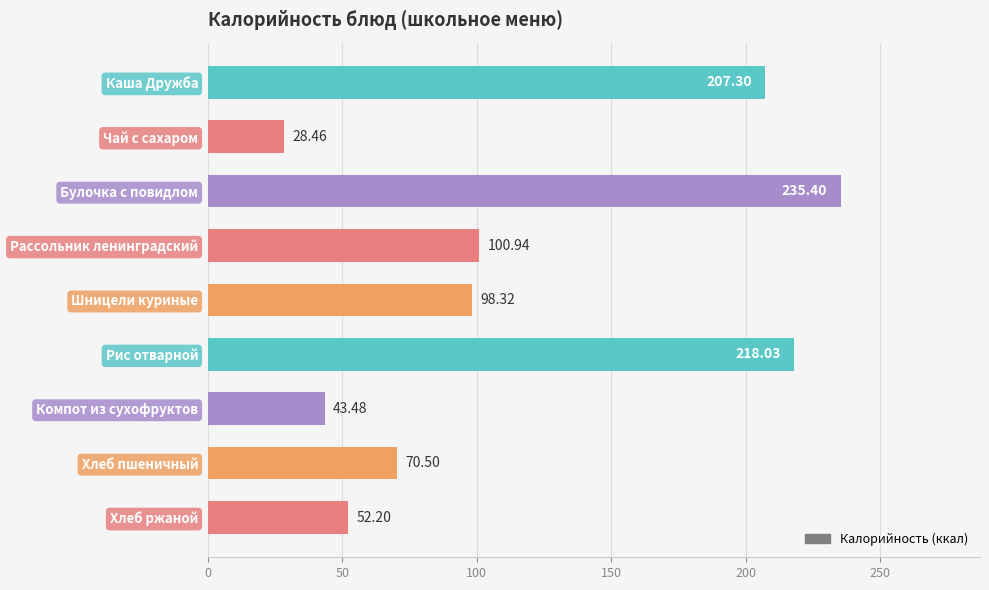

What is the label of the 5th bar from the bottom?

Шницели куриные